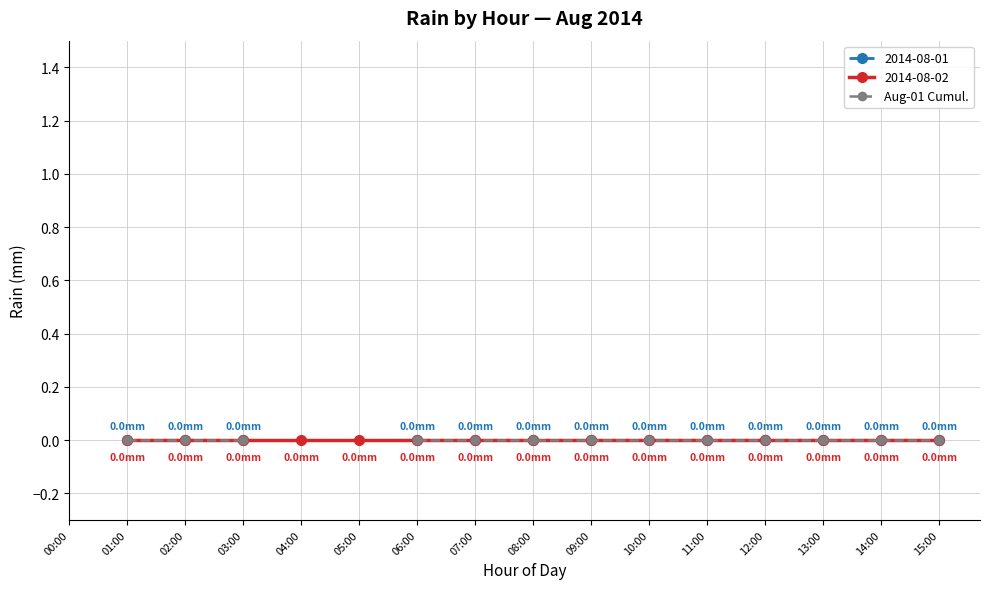

The chart shows a value of 0.0 at 08:00. True or false?

True